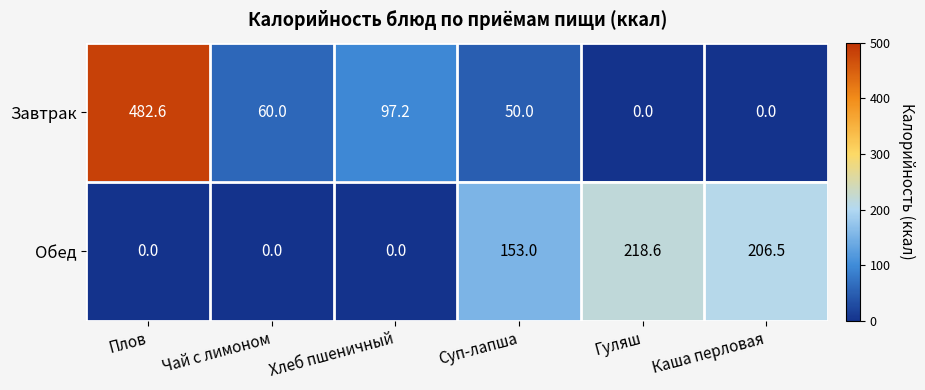

How many data points does each series have?

6